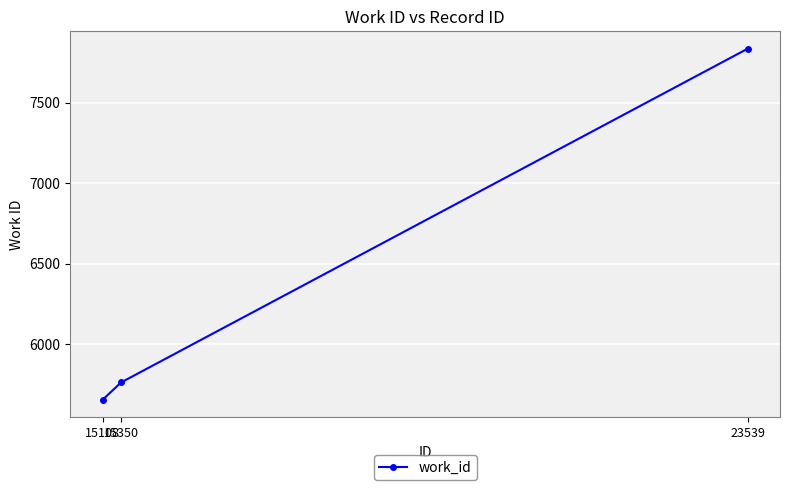

What is the sum of the values at 15350 and 23539?

13598